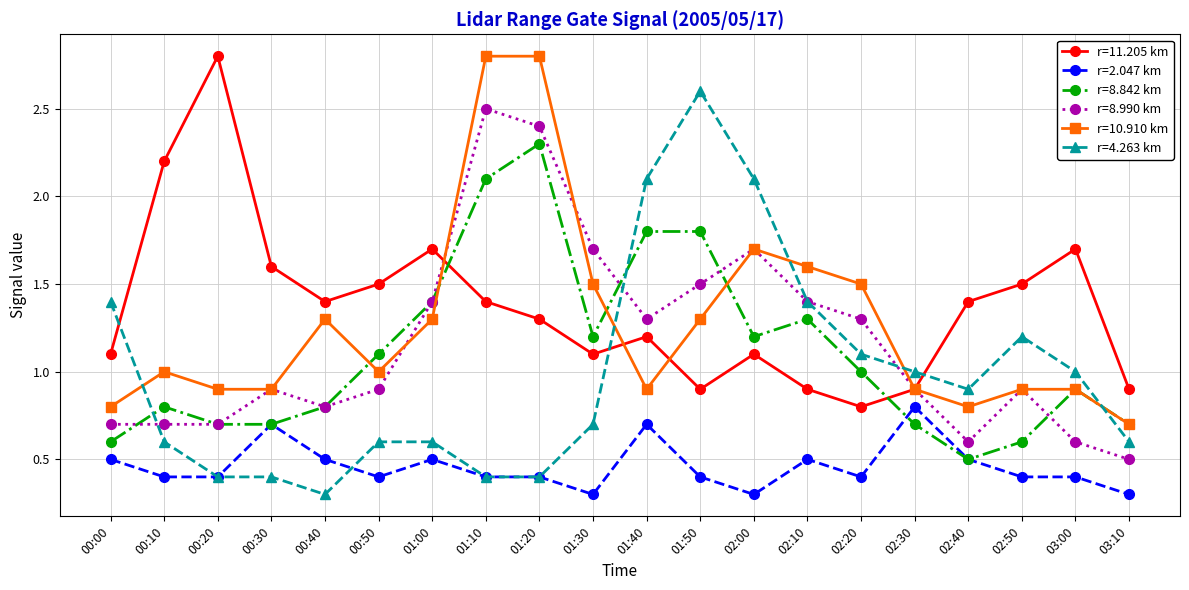

How many intersections are there between r=4.263 km and r=8.842 km?

3